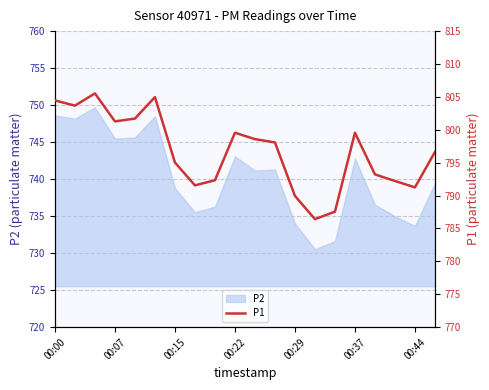

How many lines are shown in the chart?

1